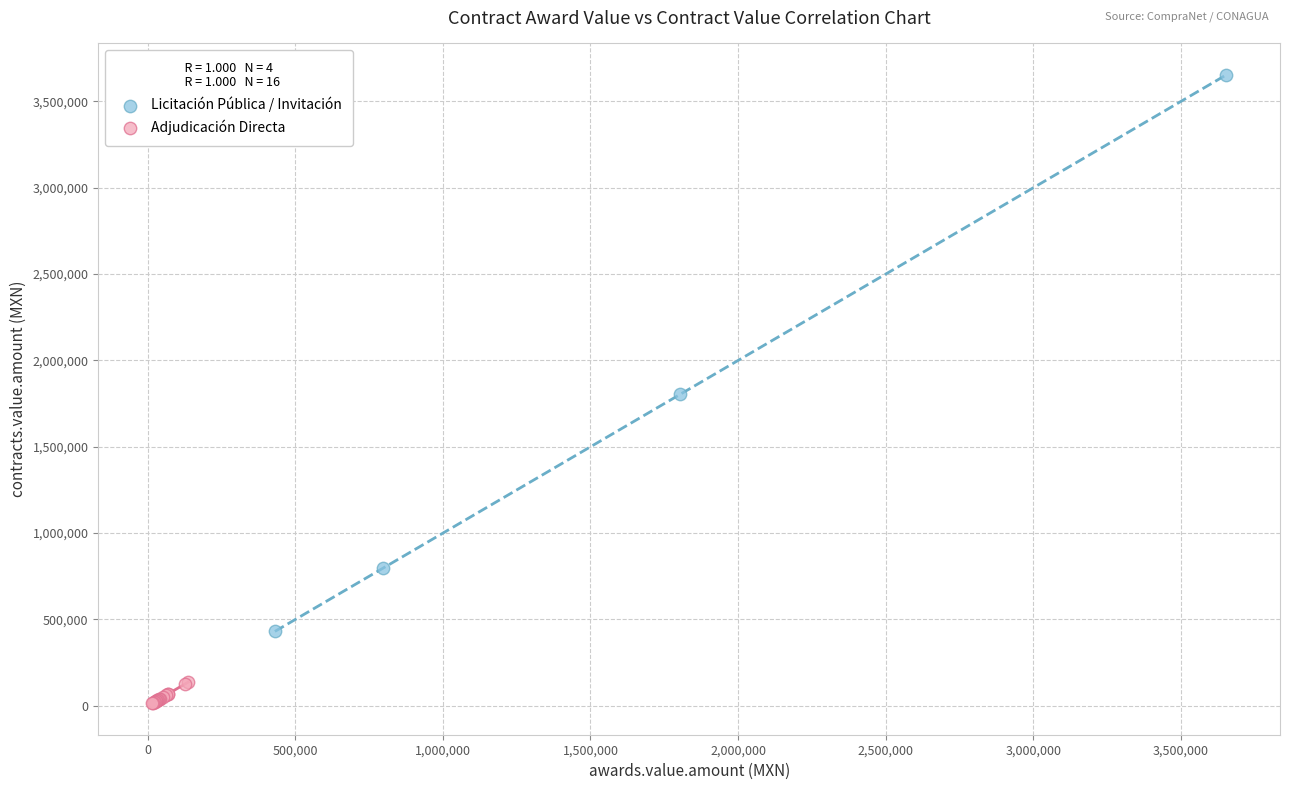

Which series reaches the minimum Y coordinate?

Adjudicación Directa